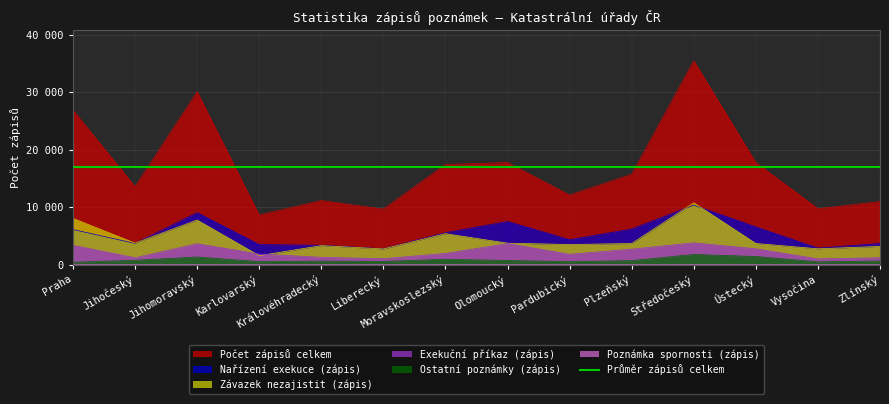

Between Karlovarský and Moravskoslezský, which series saw the biggest shift?

Počet zápisů celkem